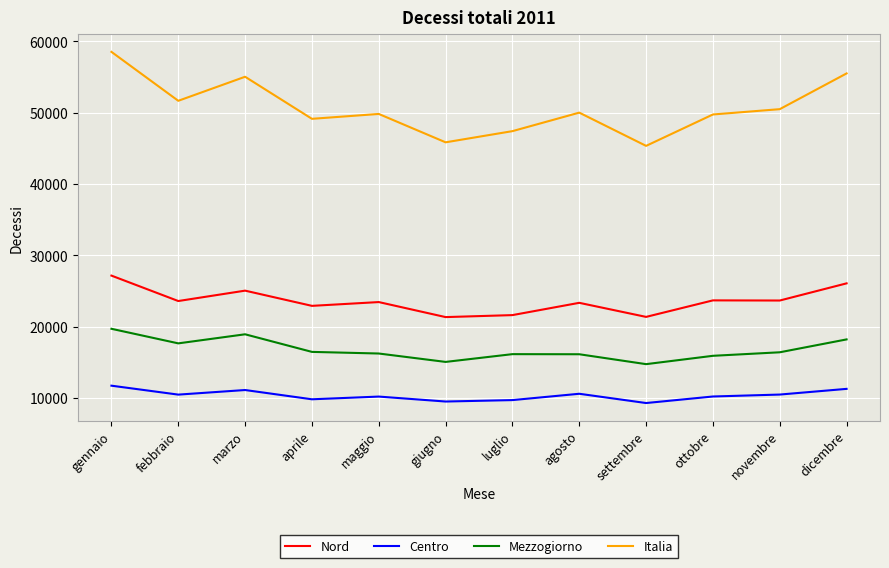

What is the highest value of the Italia series?

58533